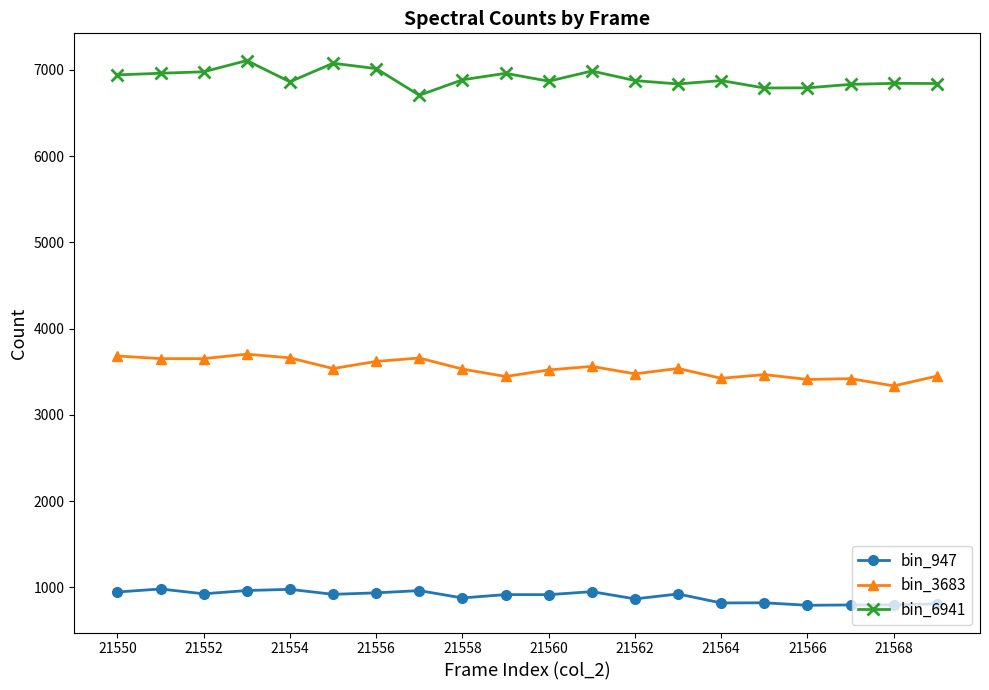

True or false: bin_947 and bin_3683 intersect in this chart.

False